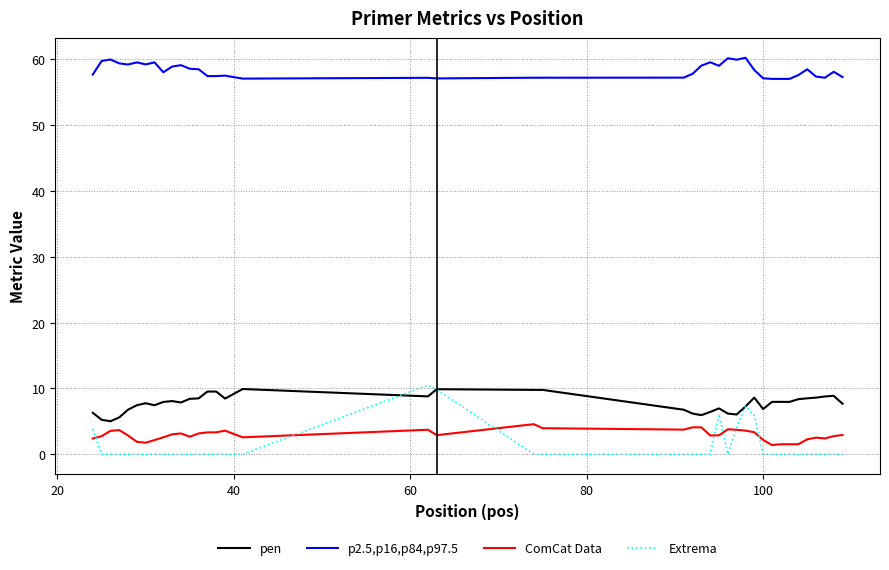

Which series has the largest range (max minus min)?

Extrema